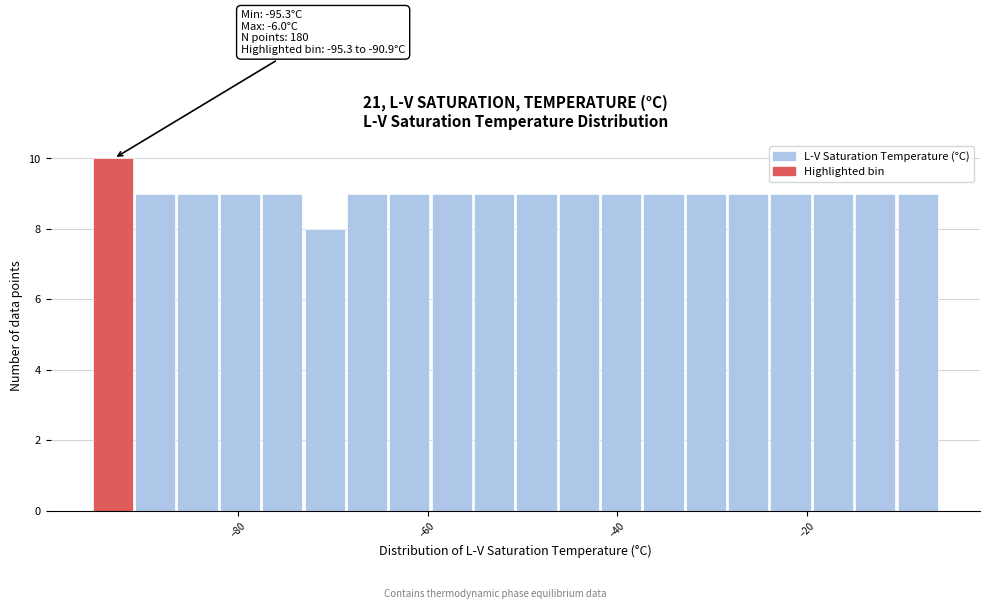

Around what value on the x-axis is the tallest bar? Give the approximate position of its centre, as read against the axis.

-94